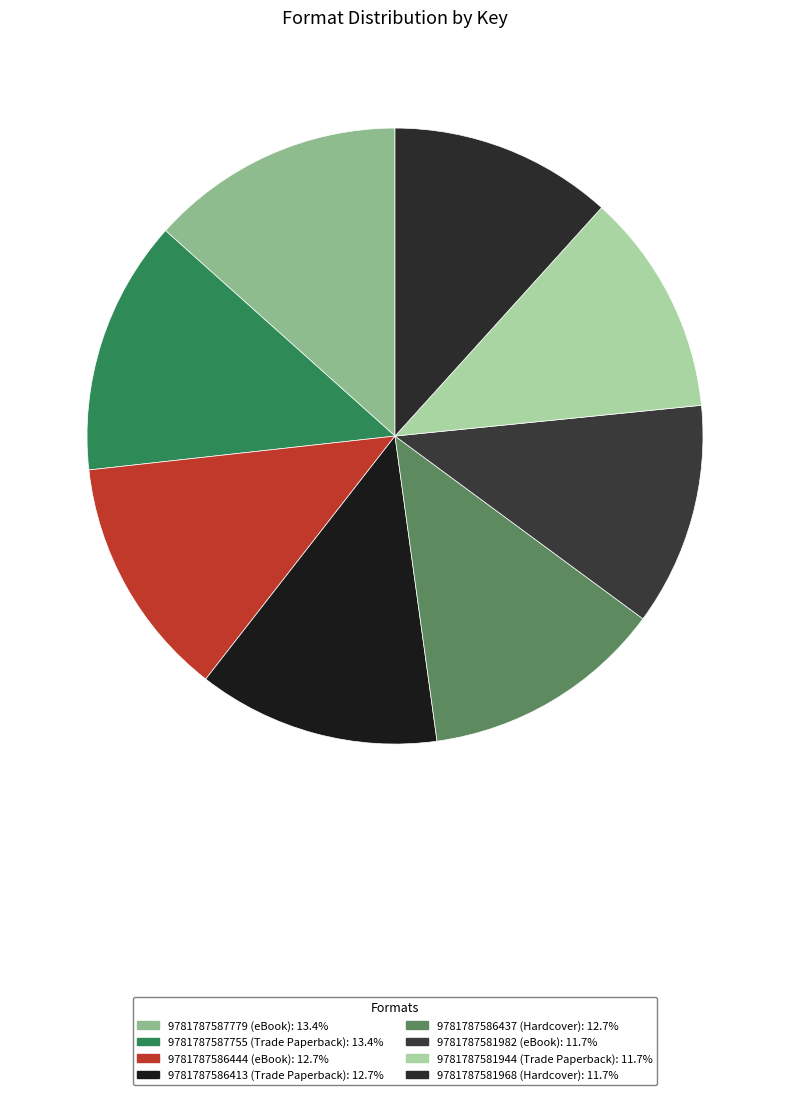

Is the sum of 9781787587779 (eBook) and 9781787586437 (Hardcover) greater than half?

No